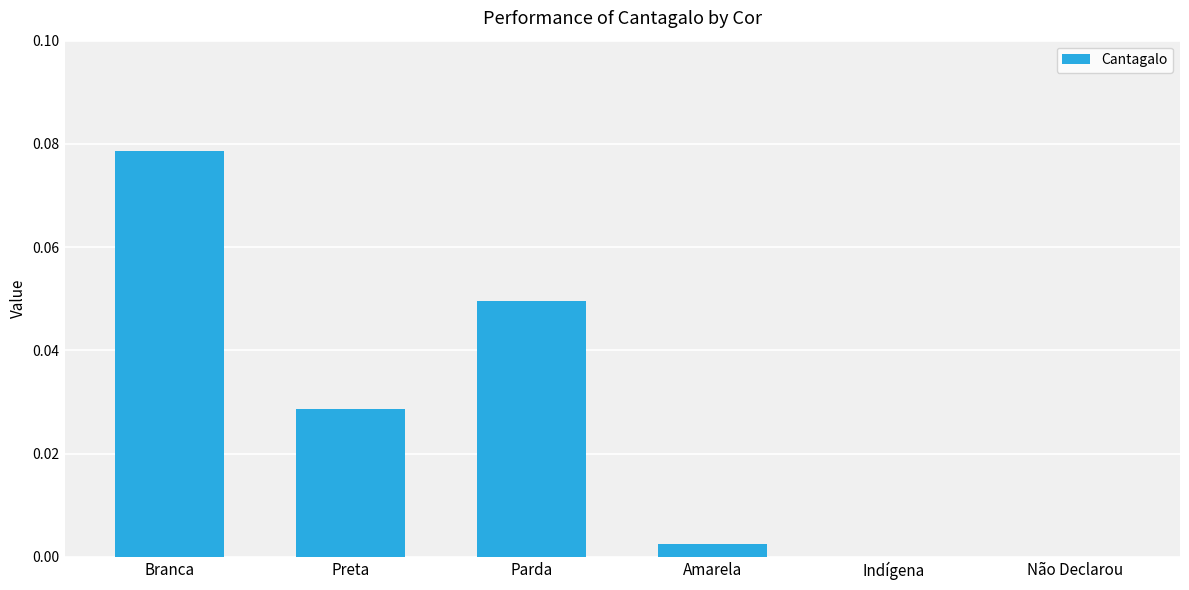

Between Parda and Preta, which is larger?

Parda